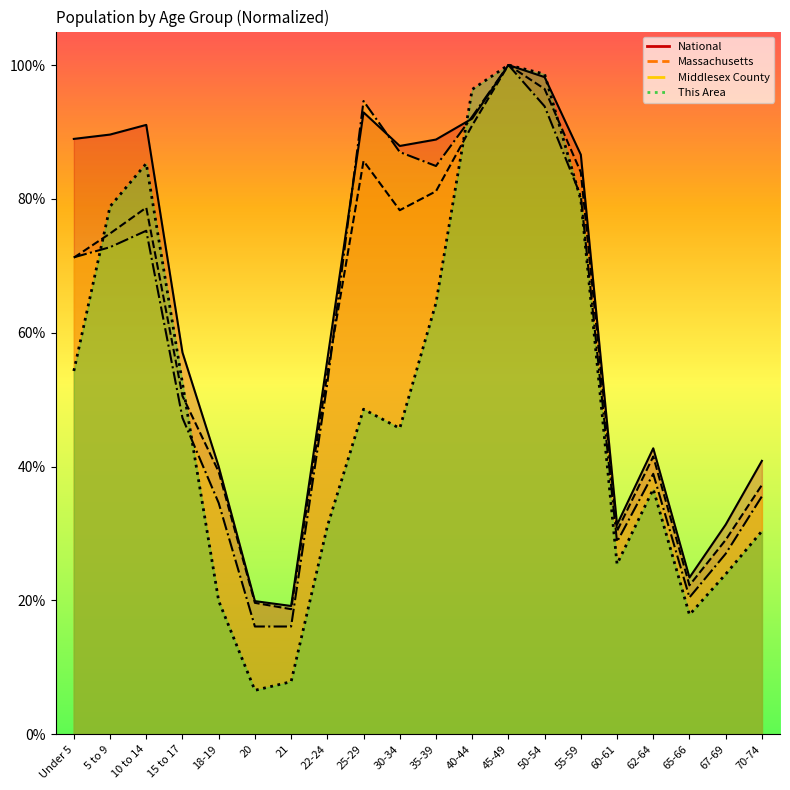

What is the value of the Massachusetts point at the 2nd from the left?

0.7